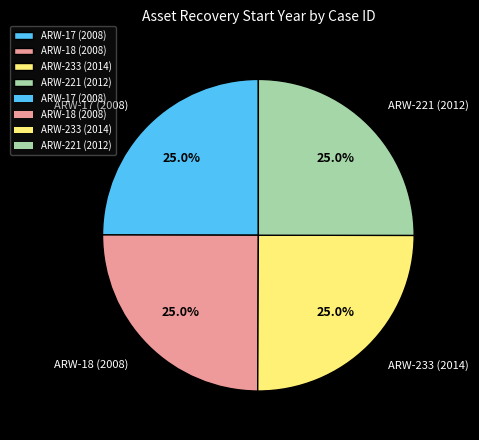

Does any single category account for the majority?

No